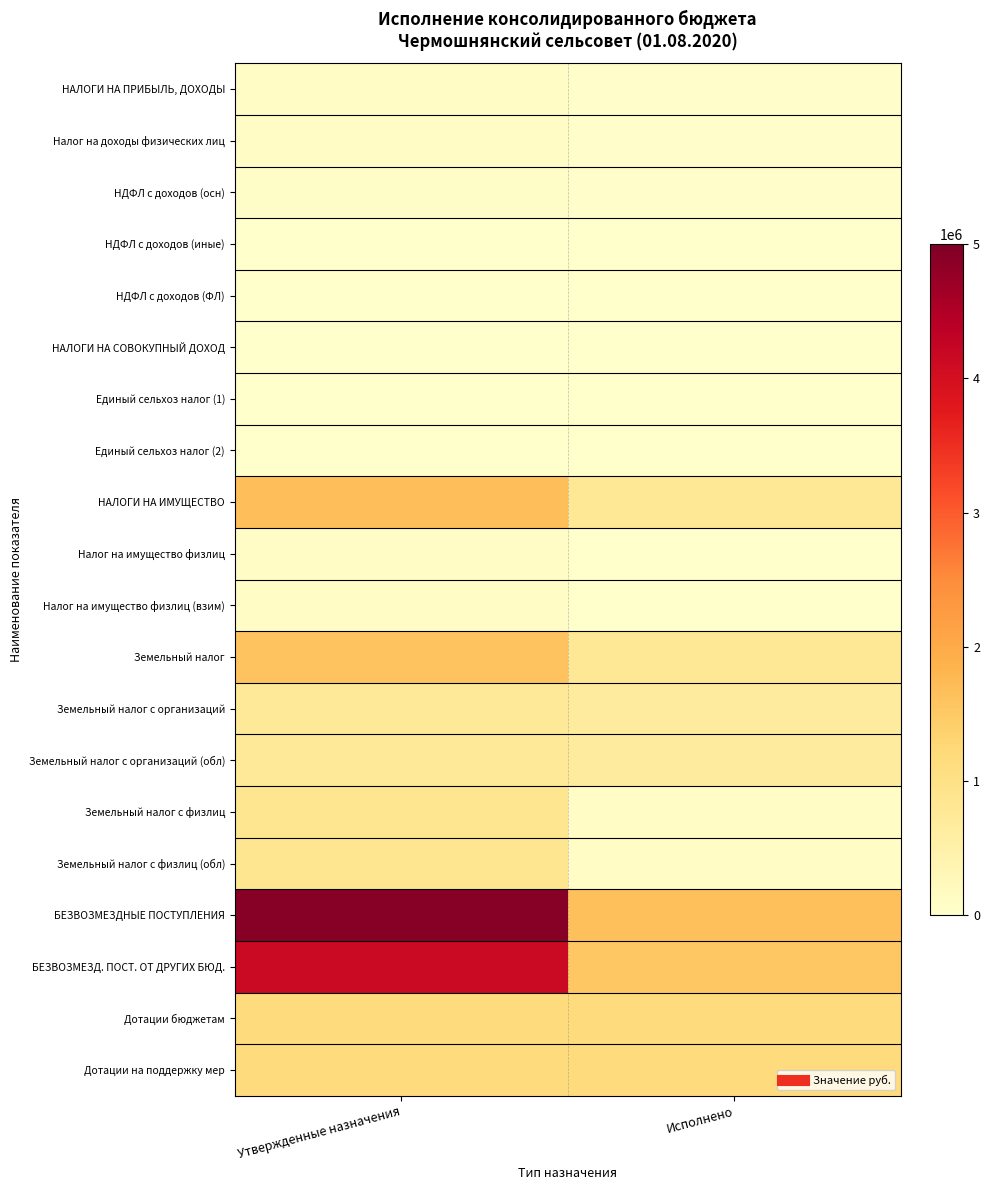

What is the total value across all series at Утвержденные назначения?

18189305.0